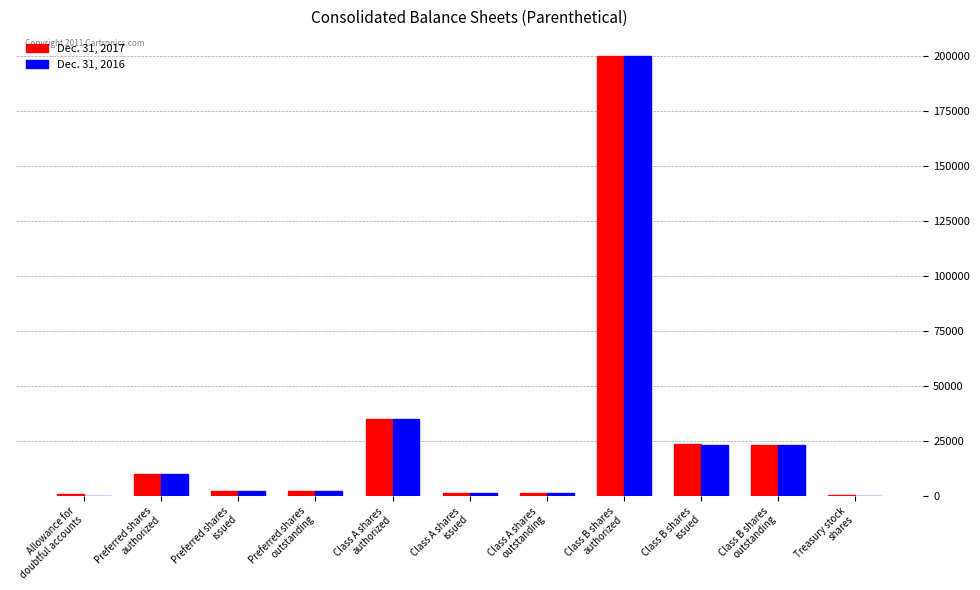

True or false: Dec. 31, 2016 has a value of 10000 at Preferred shares
authorized.

True